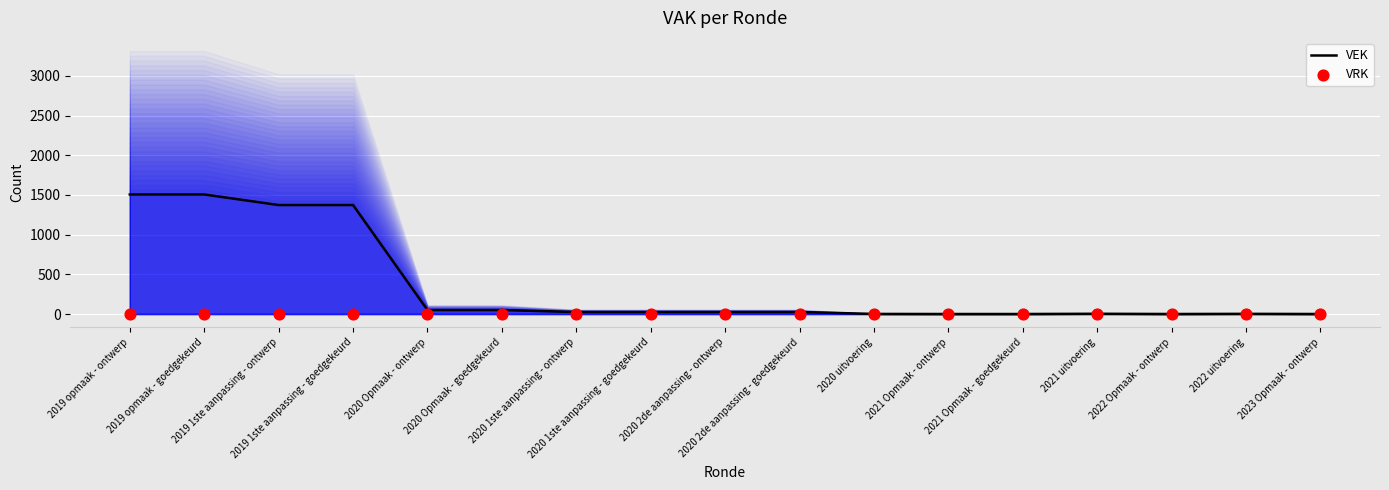

Which series contains the lowest Y value?

VEK